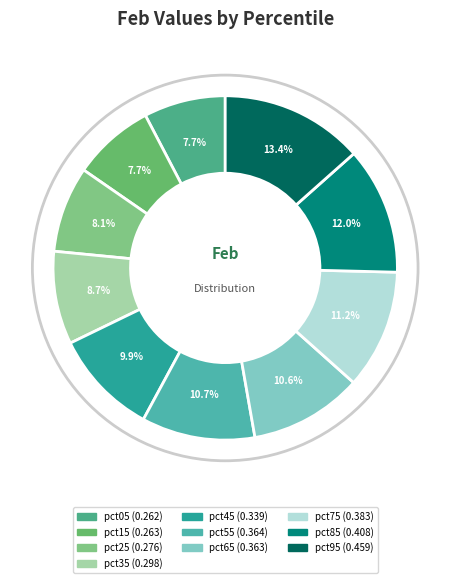

Count the number of slices in the pie.

10